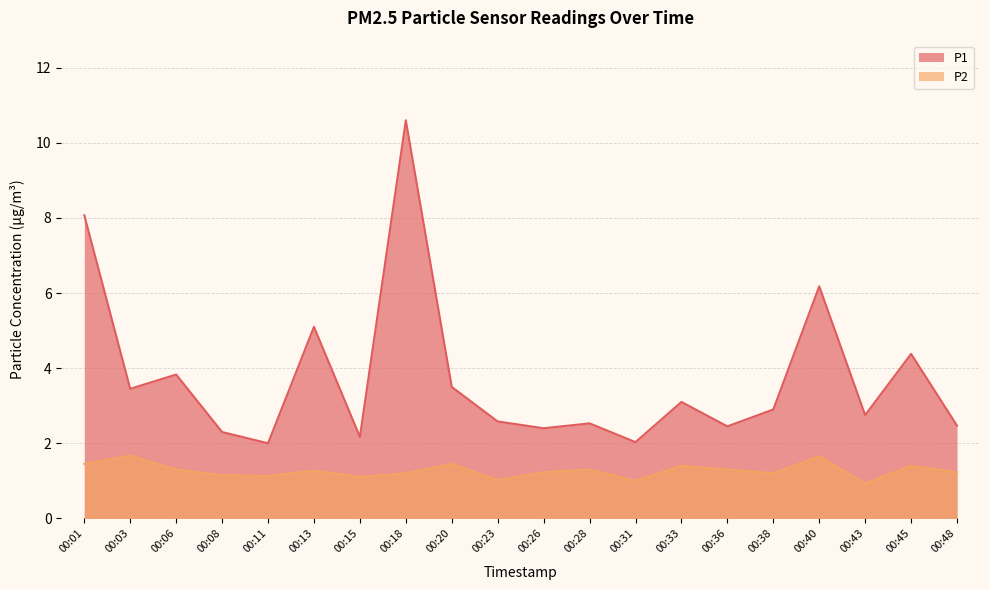

What is the highest value of the P2 series?

1.7